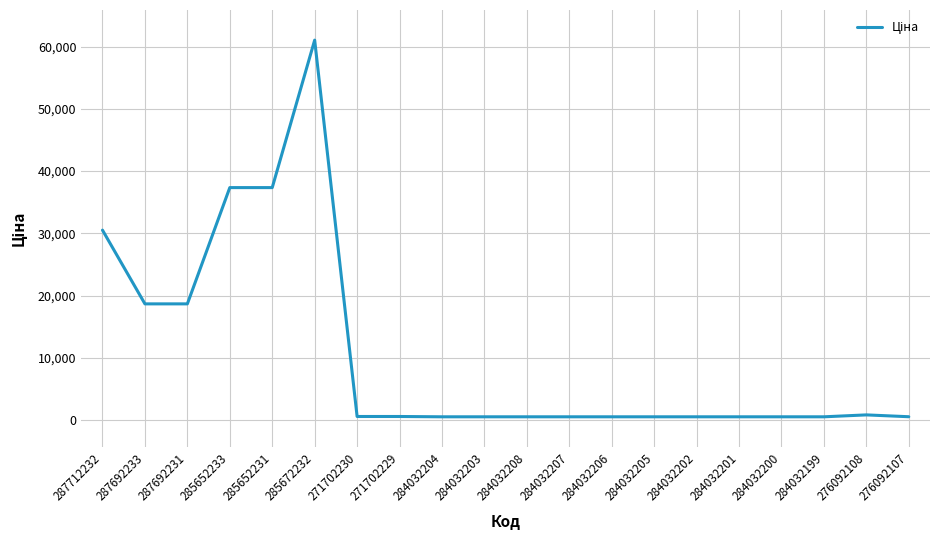

What is the average value?

10574.1